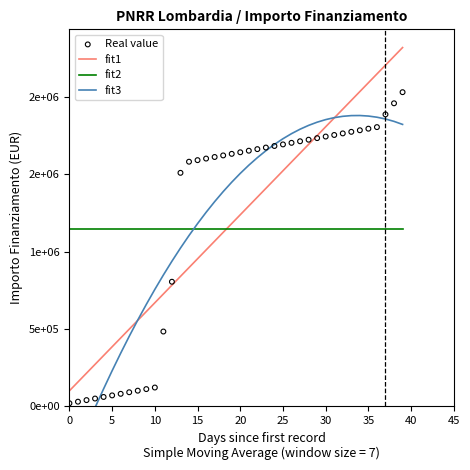

What is the total value across all series at 23?

5887987.1